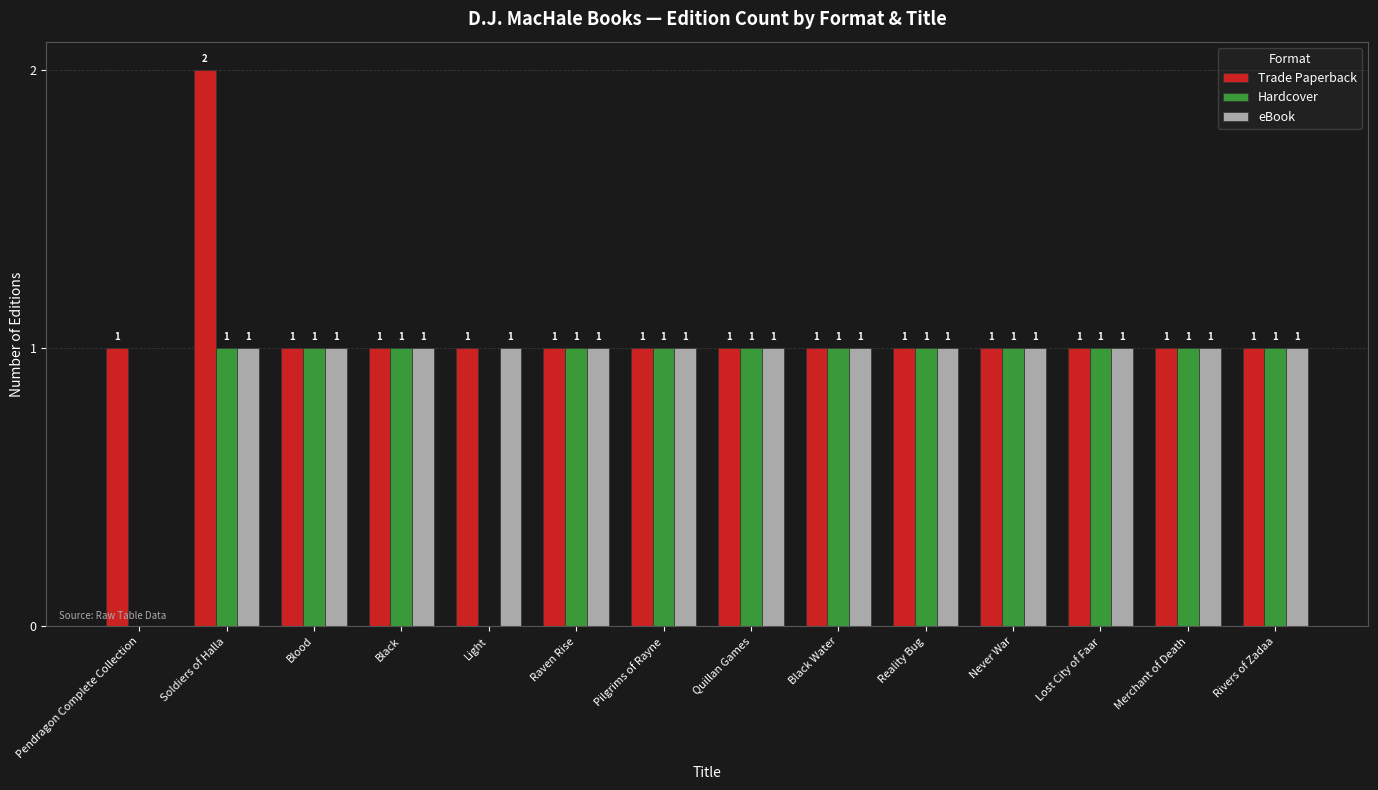

Which series changed the most between Soldiers of Halla and Raven Rise?

Trade Paperback